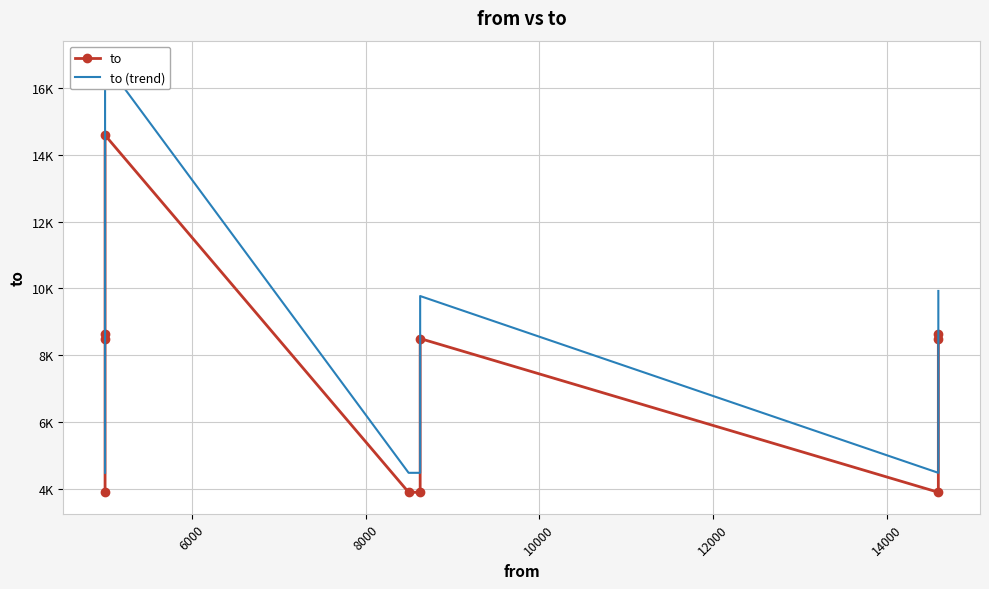

What is the average value of the to series?

7289.0